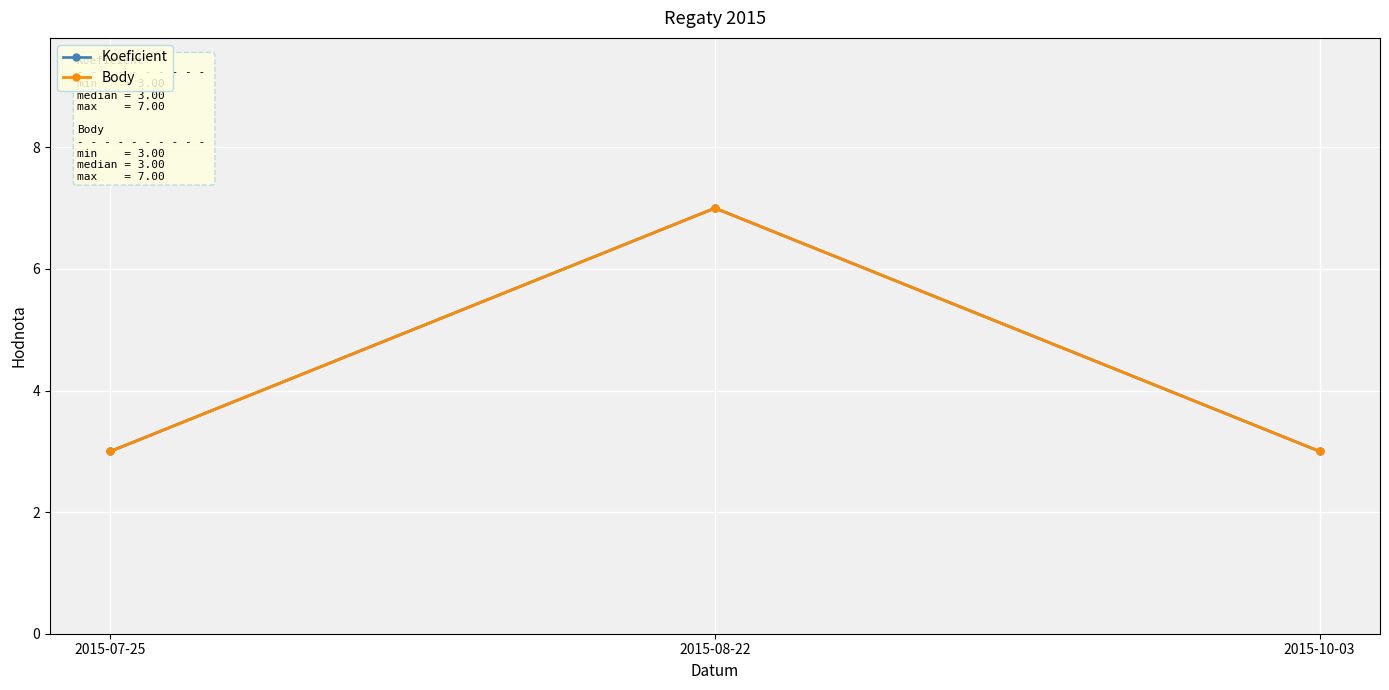

Is this an area chart (filled region under the line)?

No